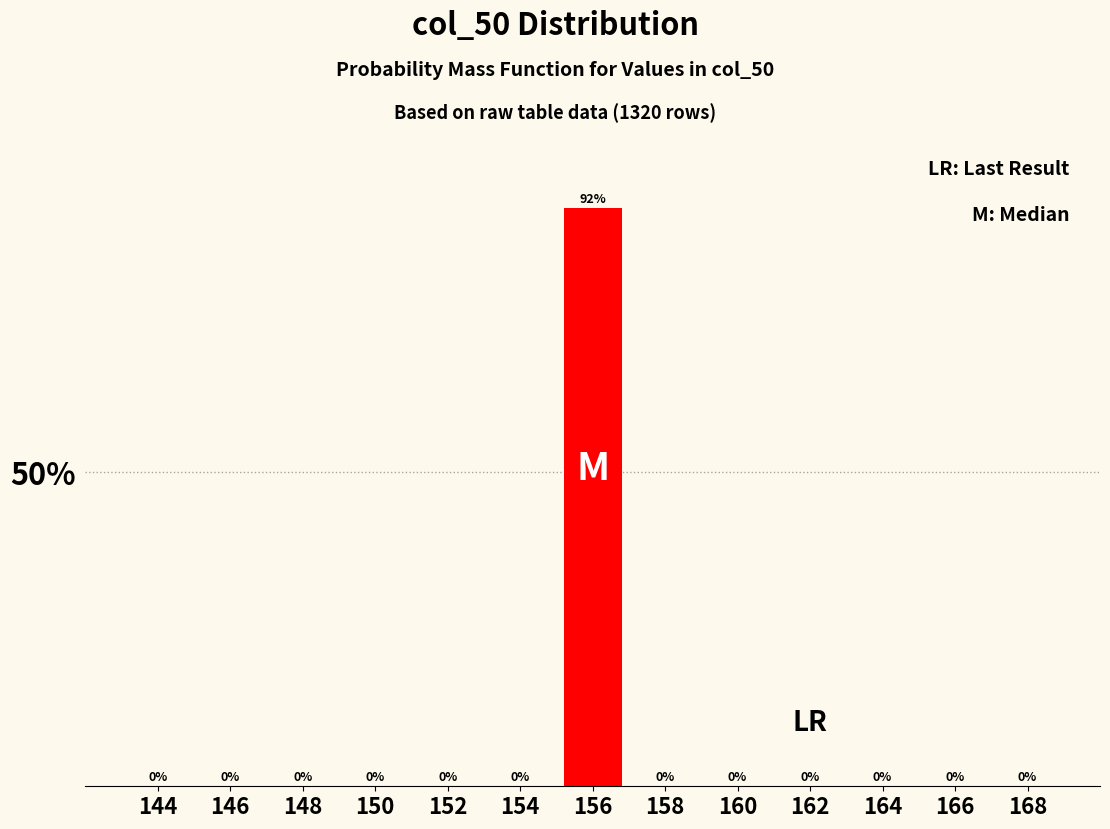

Is it true that the value at 168 is 0?

True